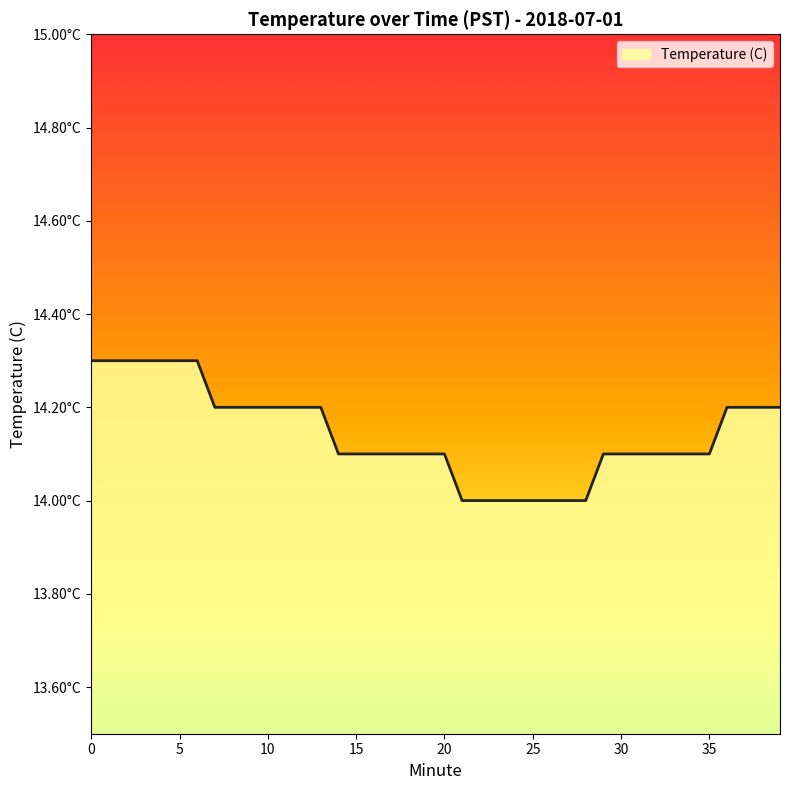

What is the average value?

14.1